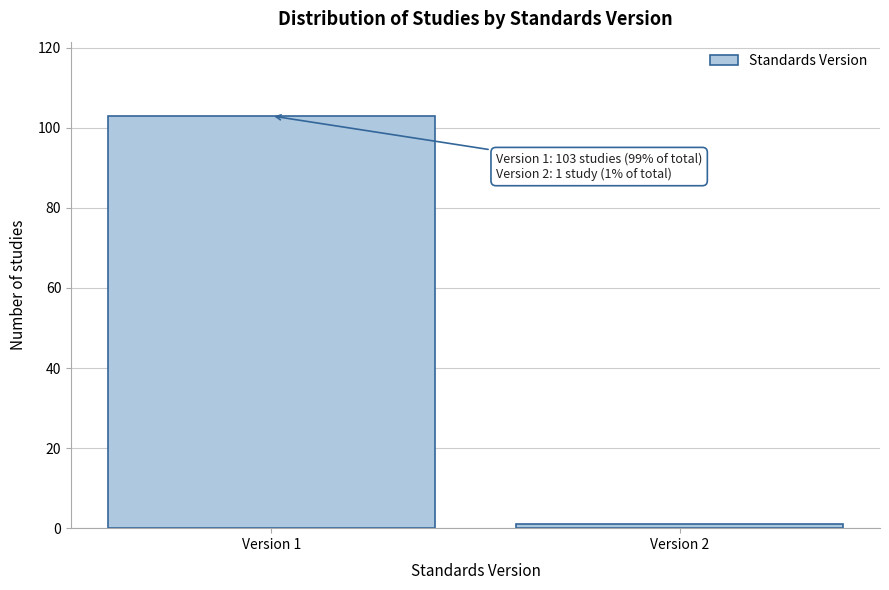

Reading left to right, list all the values displayed in this chart.

Version 1=103	Version 2=1